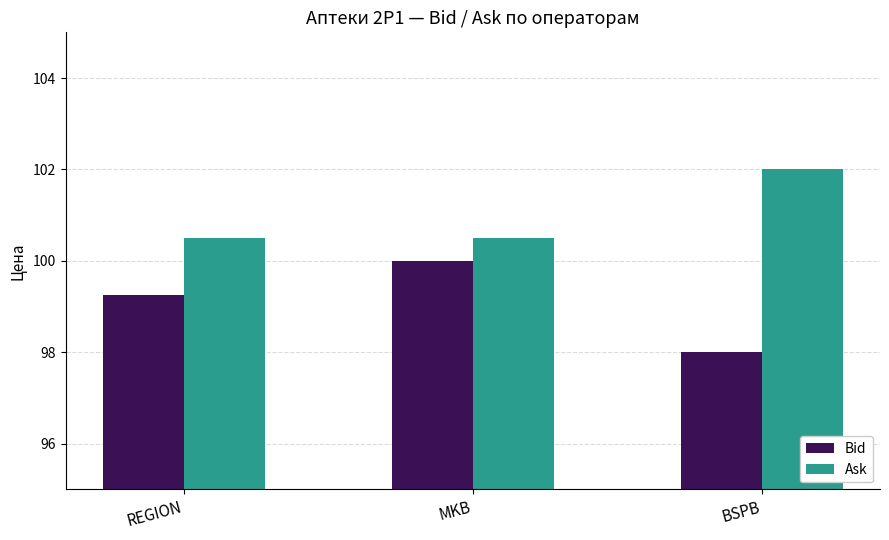

Is it true that Ask equals 30.2 at MKB?

False